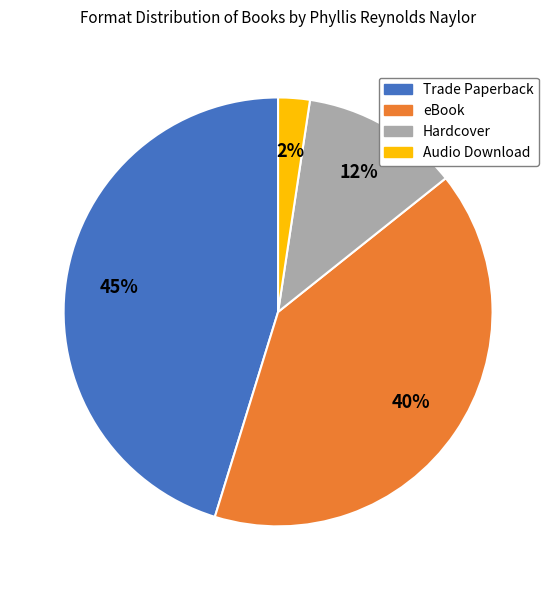

Is the sum of Trade Paperback and Hardcover greater than half?

Yes